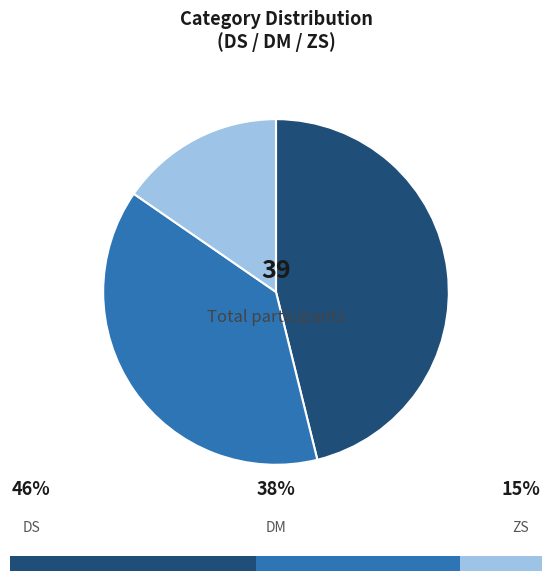

Count the number of slices in the pie.

3